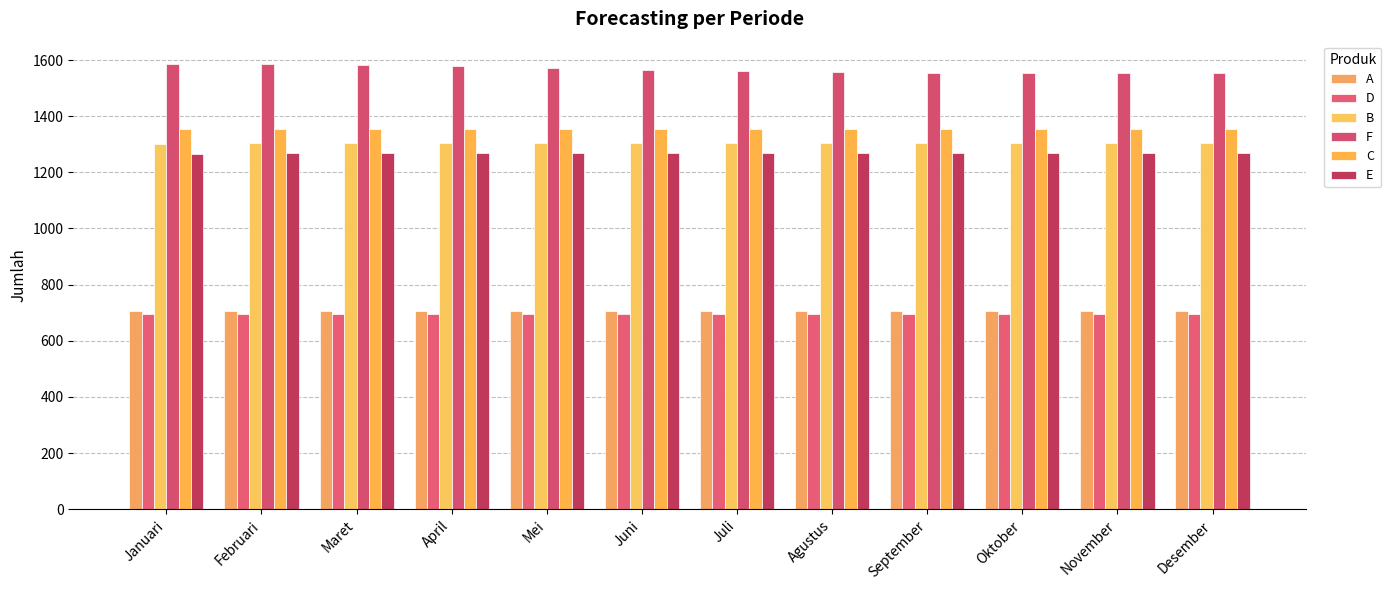

What is the difference between the F values at Mei and Maret?

12